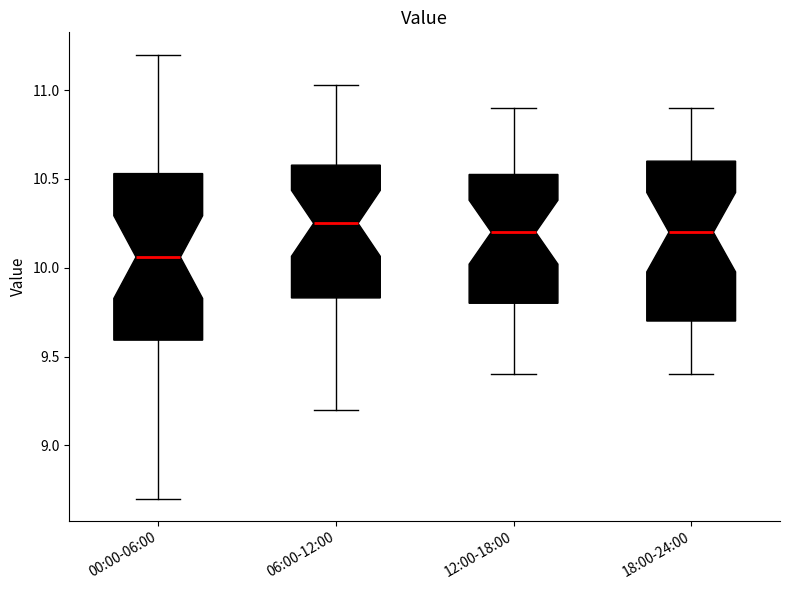

Where does the upper whisker of the box for 00:00-06:00 end on the y-axis? The values are not printed on the chart, so give them approximately, as read against the axis.

11.20